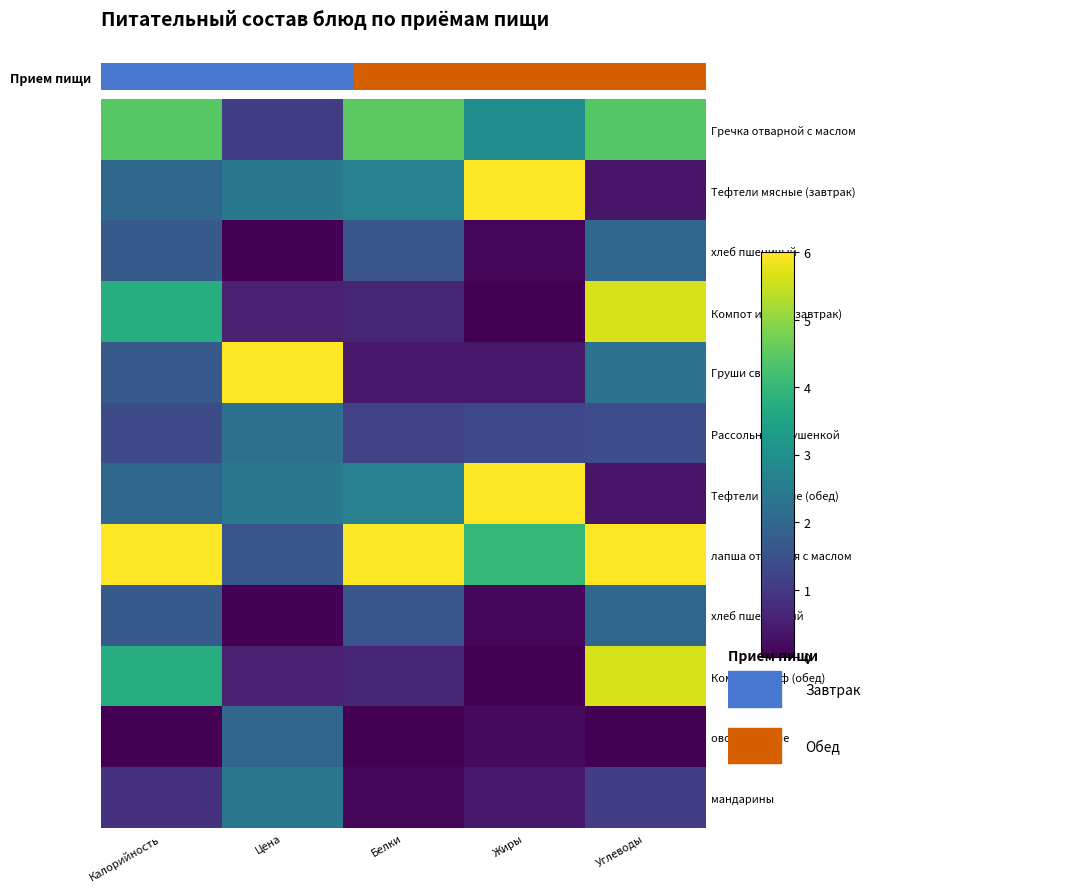

Reading right to left, list all the values displayed in this chart.

Гречка отварной с маслом: Углеводы=4.4	Жиры=2.9	Белки=4.5	Цена=1.1	Калорийность=4.4
Тефтели мясные (завтрак): Углеводы=0.4	Жиры=6.0	Белки=2.6	Цена=2.4	Калорийность=2.0
хлеб пшеничый: Углеводы=2.0	Жиры=0.1	Белки=1.6	Цена=0.0	Калорийность=1.7
Компот из с/ф (завтрак): Углеводы=5.6	Жиры=0.0	Белки=0.6	Цена=0.6	Калорийность=3.7
Груши св: Углеводы=2.3	Жиры=0.4	Белки=0.4	Цена=6.0	Калорийность=1.7
Рассольник с тушенкой: Углеводы=1.4	Жиры=1.3	Белки=1.2	Цена=2.2	Калорийность=1.4
Тефтели мясные (обед): Углеводы=0.4	Жиры=6.0	Белки=2.6	Цена=2.4	Калорийность=2.0
лапша отварная с маслом: Углеводы=6.0	Жиры=4.0	Белки=6.0	Цена=1.6	Калорийность=6.0
хлеб пшеничный: Углеводы=2.0	Жиры=0.1	Белки=1.6	Цена=0.0	Калорийность=1.7
Компот из с/ф (обед): Углеводы=5.6	Жиры=0.0	Белки=0.6	Цена=0.6	Калорийность=3.7
овощи свежие: Углеводы=0.0	Жиры=0.2	Белки=0.0	Цена=2.0	Калорийность=0.0
мандарины: Углеводы=1.1	Жиры=0.4	Белки=0.1	Цена=2.4	Калорийность=0.8